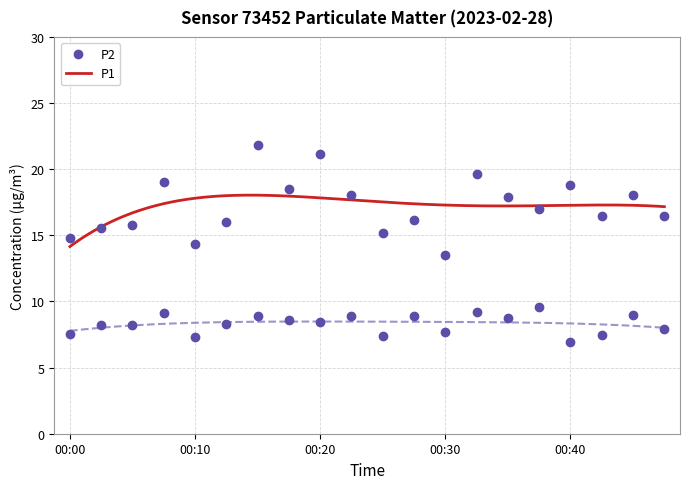

Is this an area chart (filled region under the line)?

No